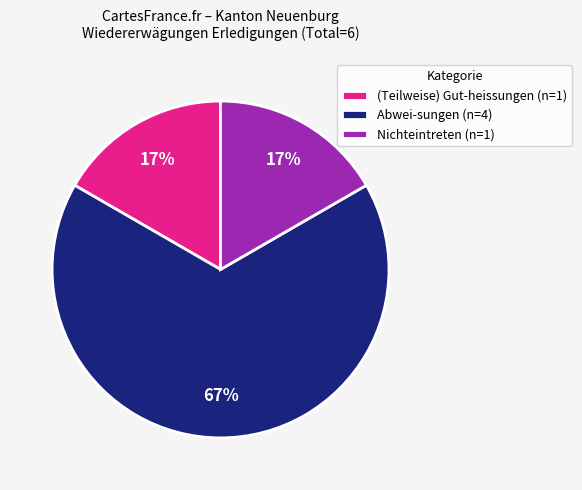

To the nearest percent, what percentage of the pie is (Teilweise) Gut-heissungen (n=1)?

17%